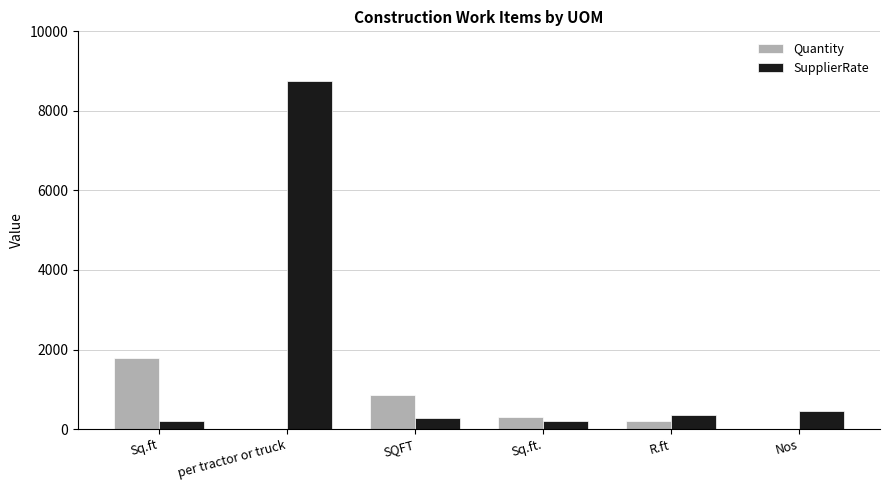

What is the greatest value displayed?

8750.0